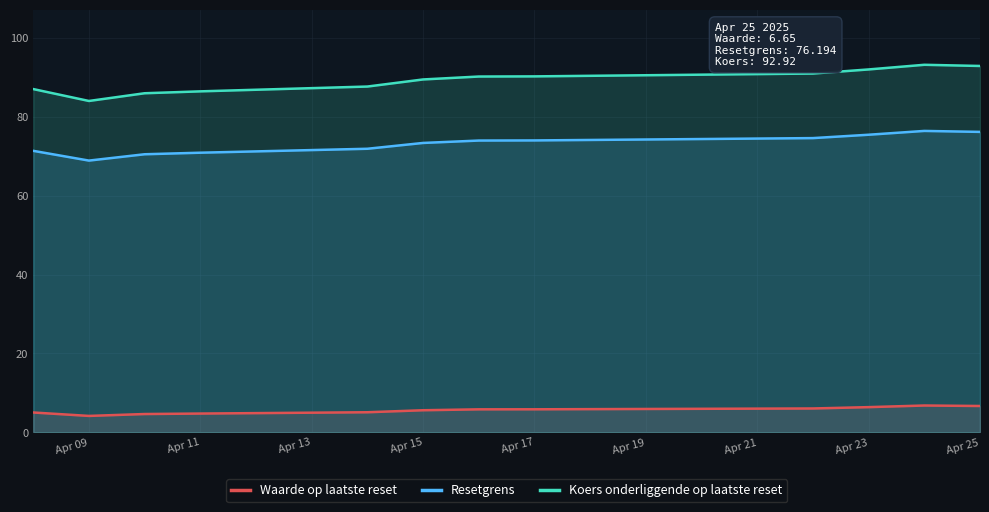

What is the minimum value for Resetgrens?

68.9